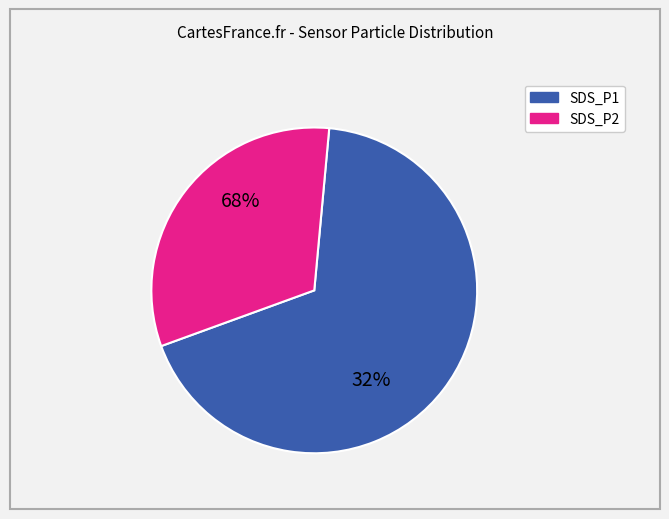

What is the total percentage of SDS_P2 and SDS_P1?

100.0%